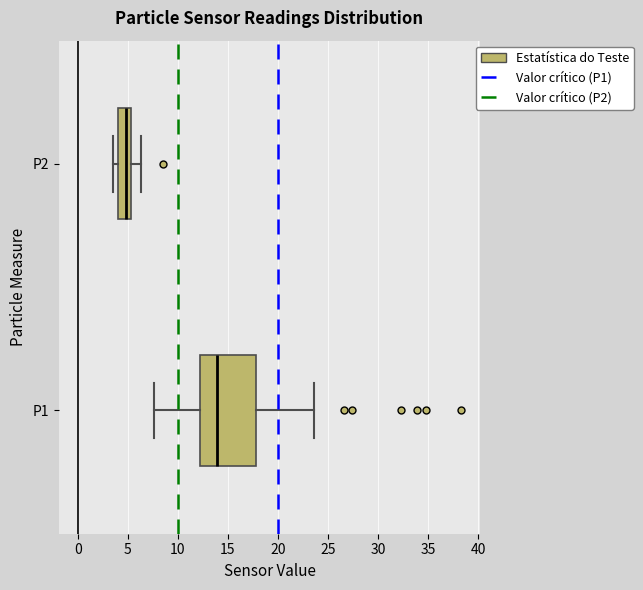

Which box's median line is the furthest to the left?

P2